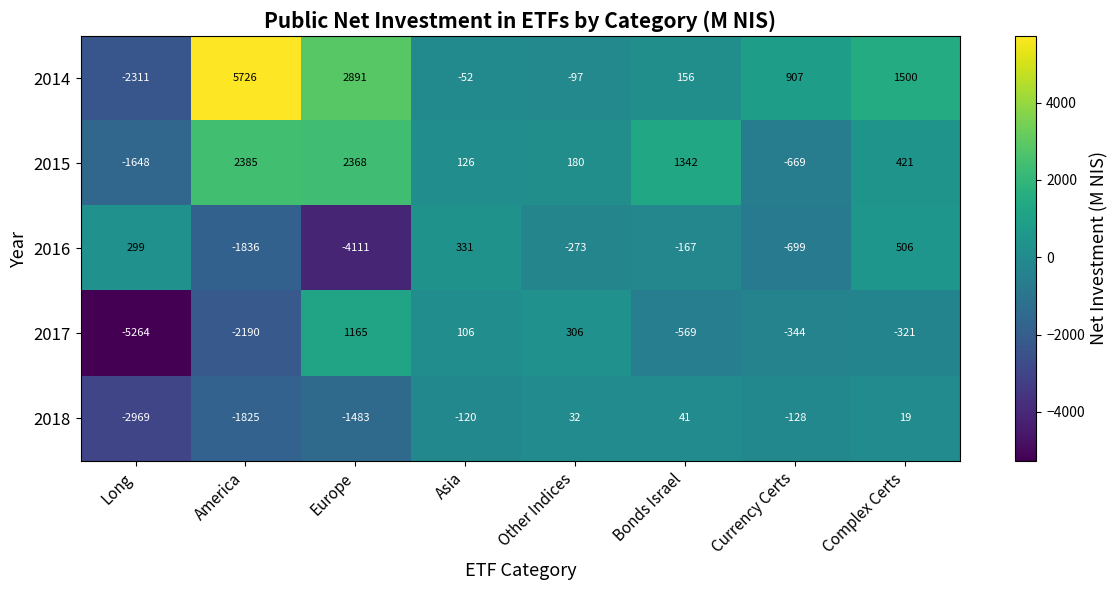

What is the average value of the 2018 series?

-804